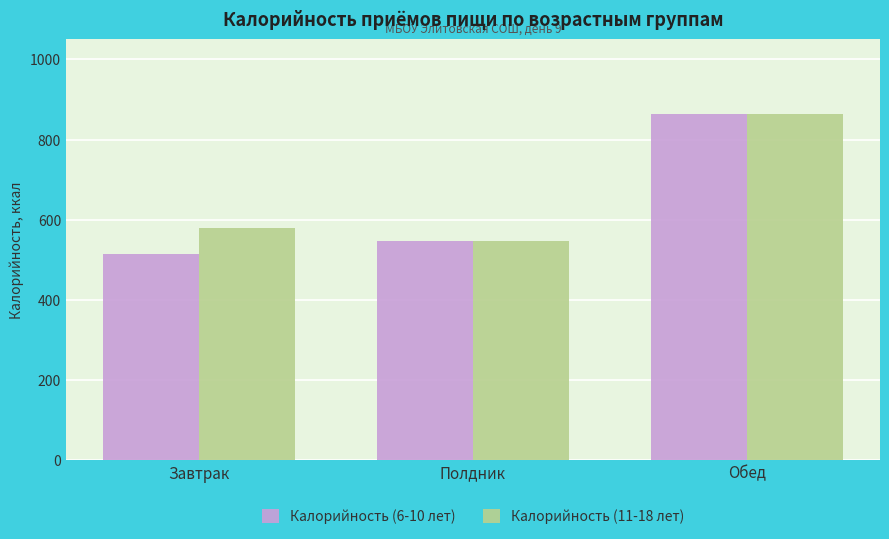

Rank the categories by Калорийность (6-10 лет) value from lowest to highest.

Завтрак, Полдник, Обед